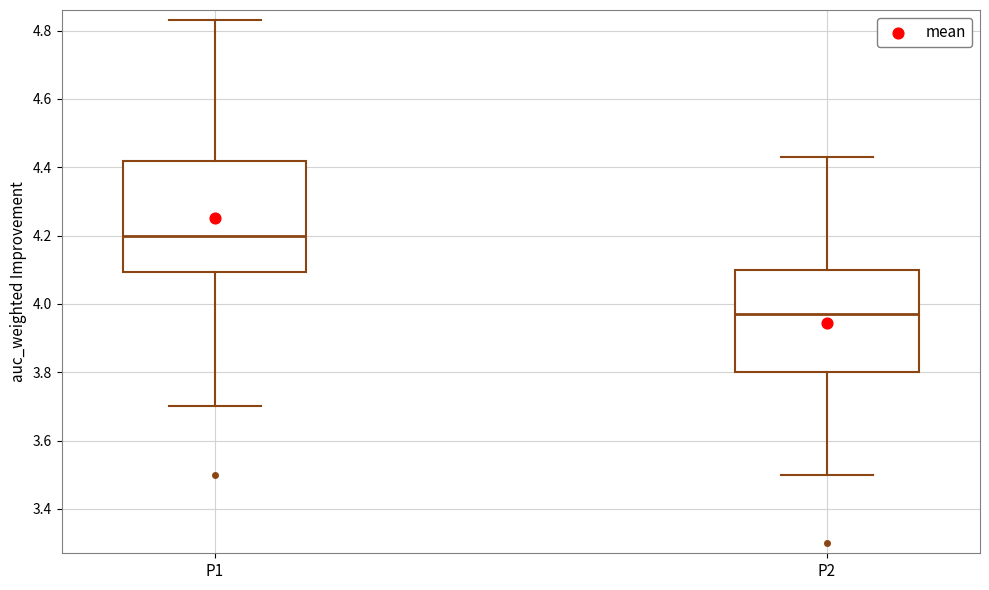

Reading left to right, read every box against the y-axis: the position of its median line, the range the box covers, and the ends of its whiskers. The values are not printed on the chart, so give them approximately, as read against the axis.

P1: median 4.20, box 4.10 to 4.42, whiskers 3.70 to 4.84
P2: median 3.98, box 3.80 to 4.10, whiskers 3.50 to 4.44